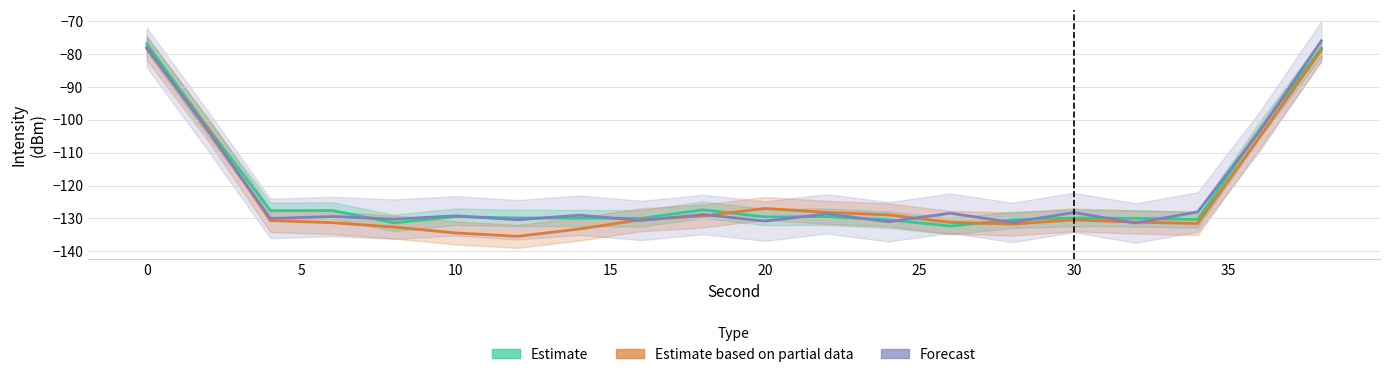

Which series ends up on top after the final intersection of Estimate based on partial data and Estimate?

Estimate